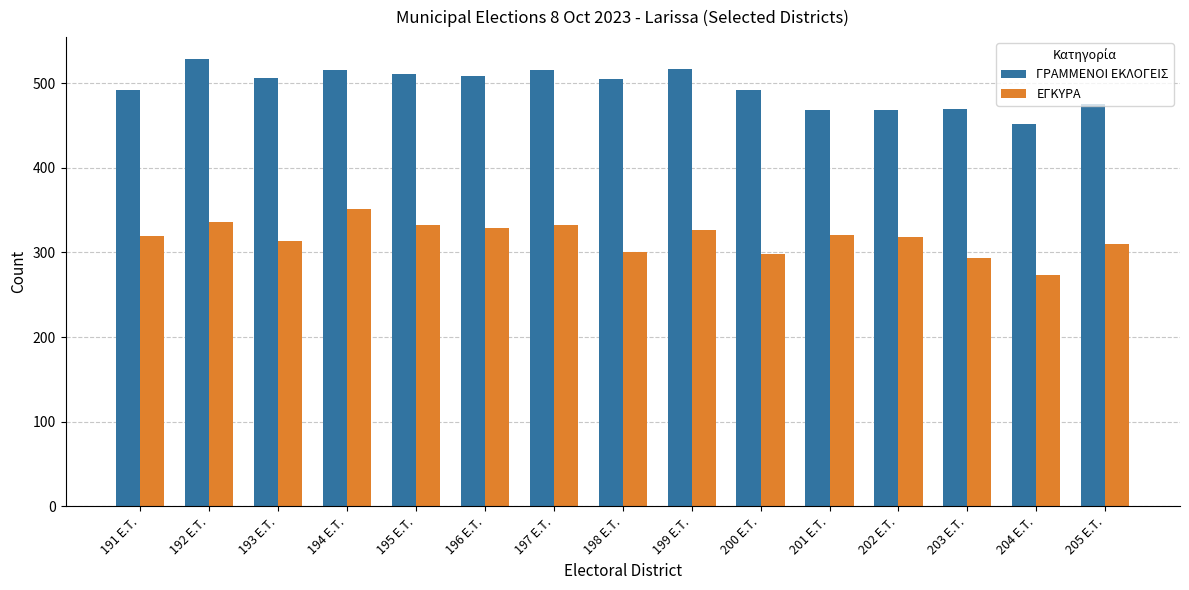

What is the average value of the ΓΡΑΜΜΕΝΟΙ ΕΚΛΟΓΕΙΣ series?

495